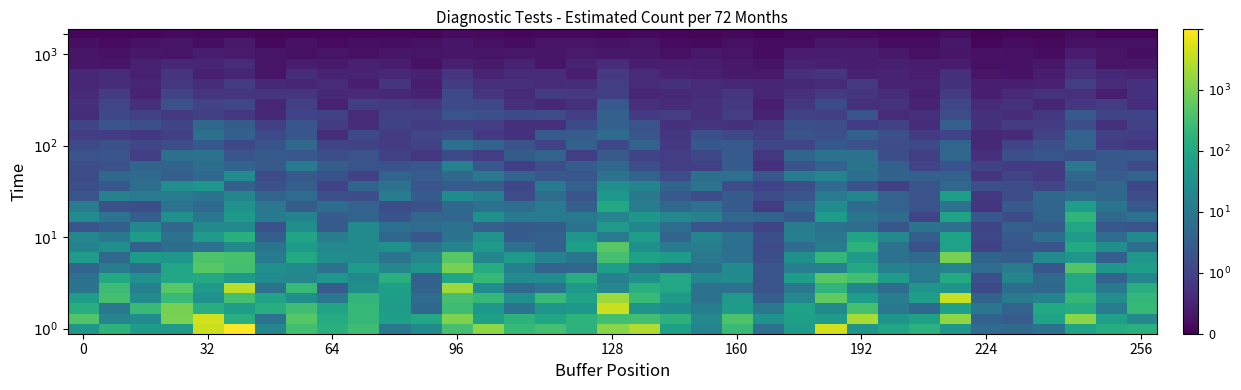

What is the smallest value displayed?

0.1